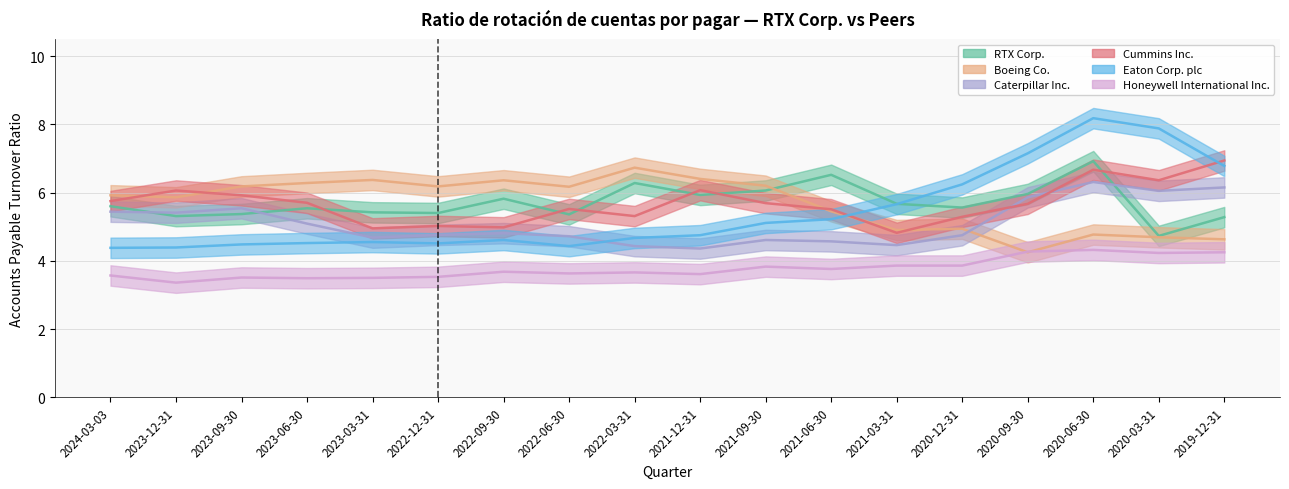

True or false: Honeywell International Inc. and Cummins Inc. cross at least once.

False